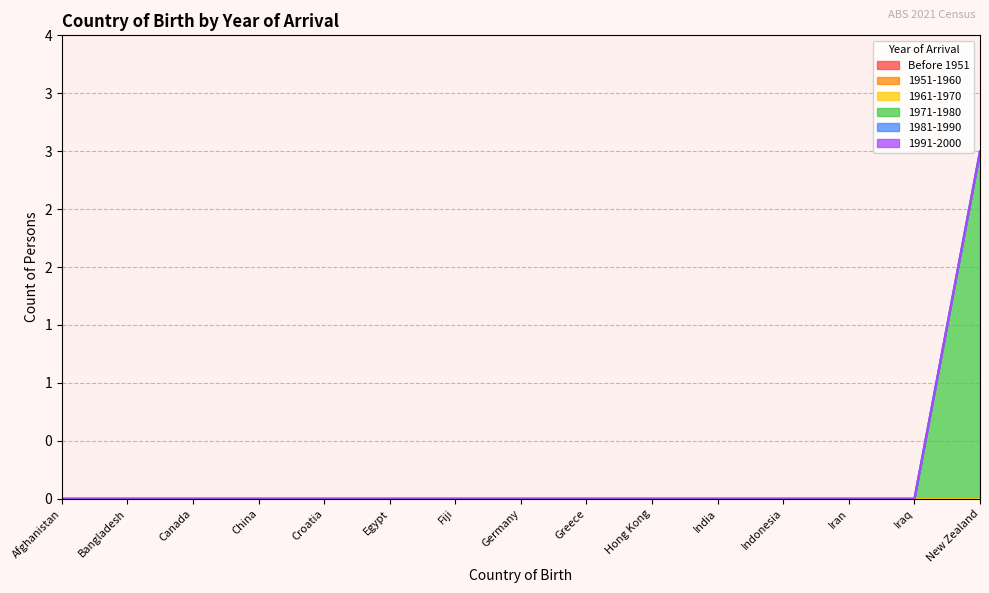

What are all the series names shown in the legend?

Before 1951, 1951-1960, 1961-1970, 1971-1980, 1981-1990, 1991-2000